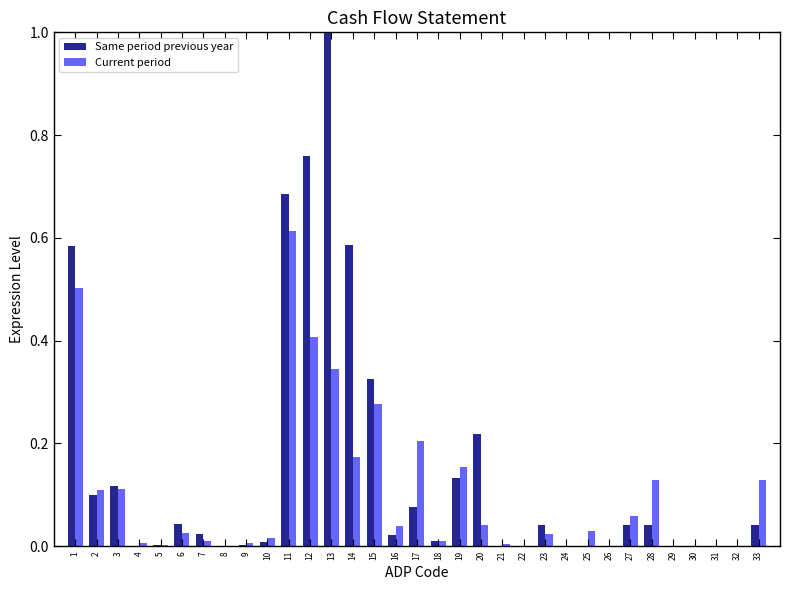

At which label does Same period previous year reach its peak?

13